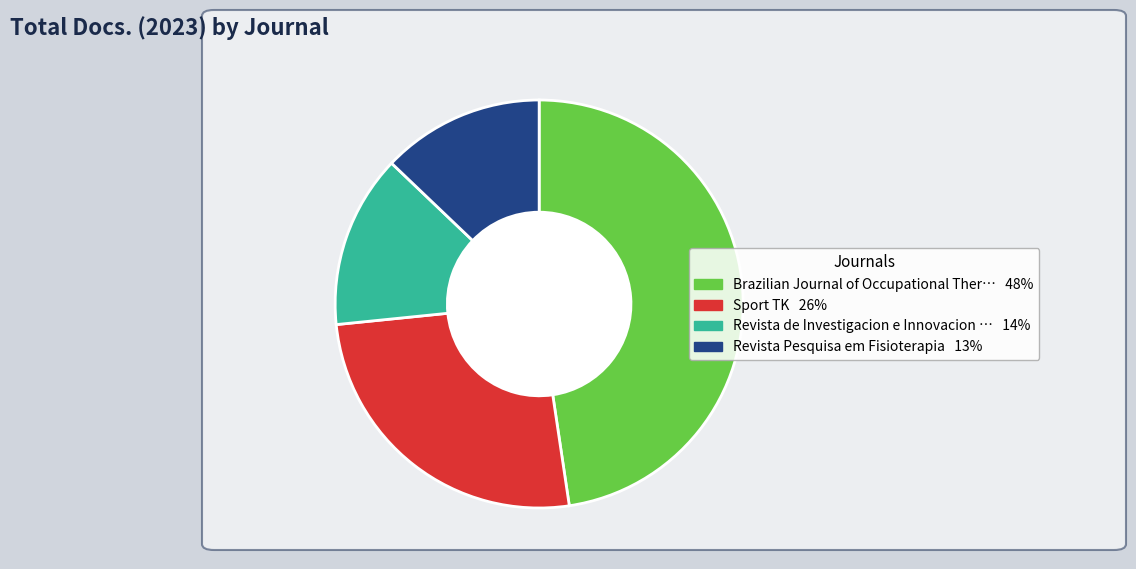

Does any single category account for the majority?

No